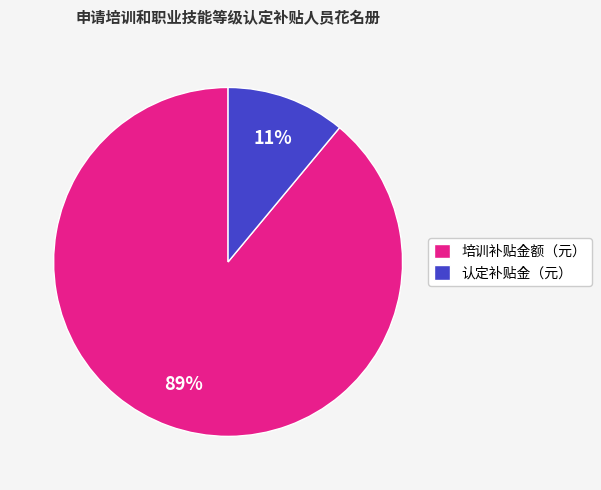

Do 认定补贴金（元） and 培训补贴金额（元） together represent more than half of the pie?

Yes